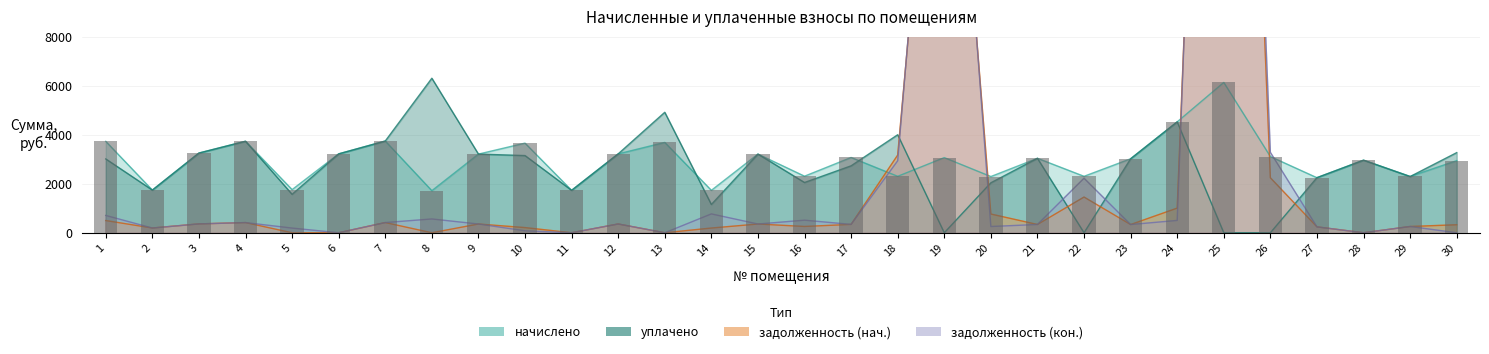

Reading left to right, list all the values displayed in this chart.

начислено: 3730.1	1741.0	3253.1	3734.9	1760.1	3219.8	3744.4	1717.2	3210.2	3658.6	1731.5	3219.8	3687.2	1731.5	3210.2	2308.7	3071.9	2303.9	3067.1	2294.4	3038.5	2303.9	3019.4	4526.7	6134.2	3110.0	2246.7	2962.2	2299.1	2943.1
задолженность_нач: 498.3	193.8	361.5	415.0	0.0	0.4	416.1	0.0	356.7	210.8	0.0	357.8	0.0	192.4	356.7	256.9	341.3	3169.6	24328.9	764.8	337.6	1457.7	334.9	1005.9	48657.9	2244.8	240.4	0.0	255.5	327.0
задолженность_кон: 706.6	192.7	361.5	415.0	191.1	0.4	416.1	563.2	356.7	80.3	0.0	357.8	0.0	769.6	356.7	513.0	341.3	2937.6	25351.3	254.9	337.6	2225.7	335.5	503.0	50702.6	3281.5	239.3	0.0	255.5	0.0
уплачено: 3013.1	1741.8	3253.1	3734.9	1569.0	3219.8	3743.6	6305.6	3210.2	3150.0	1731.5	3219.8	4916.3	1154.3	3210.2	2051.1	2731.9	4000.0	0.0	2039.4	3038.5	0.0	3019.4	4526.7	0.0	0.0	2250.0	2962.2	2294.6	3270.0